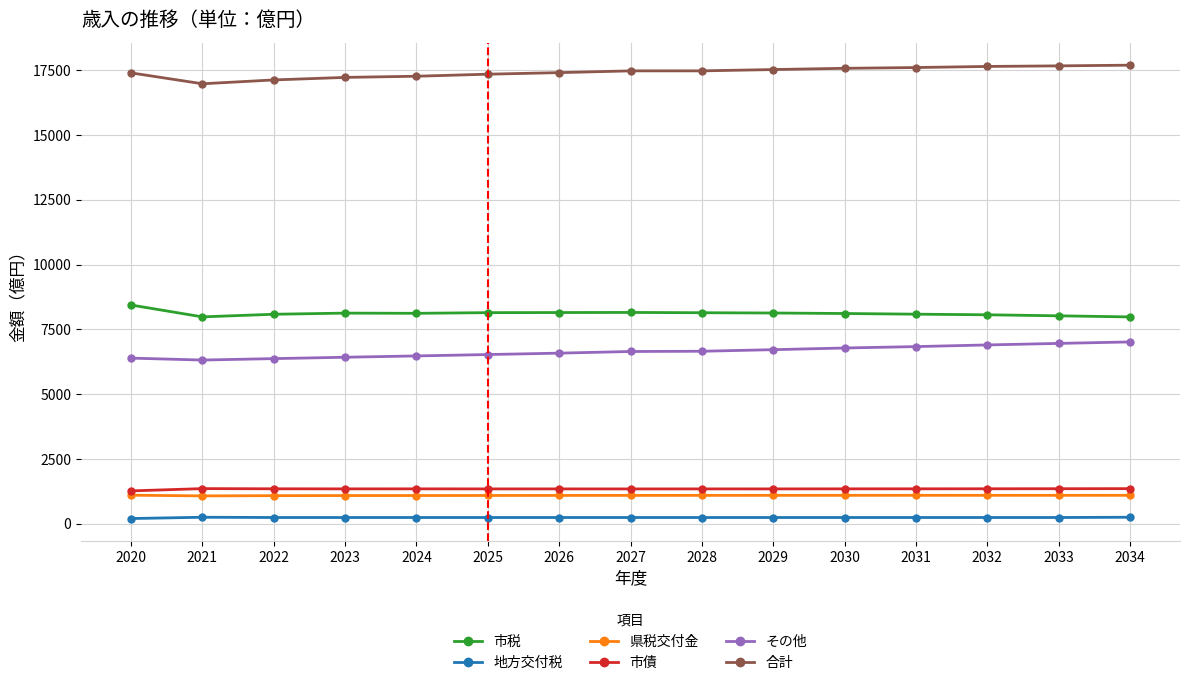

True or false: その他 and 地方交付税 intersect in this chart.

False